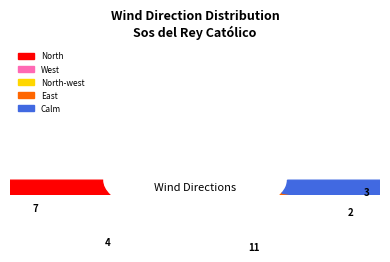

Do Calm and North-west together represent more than half of the pie?

Yes